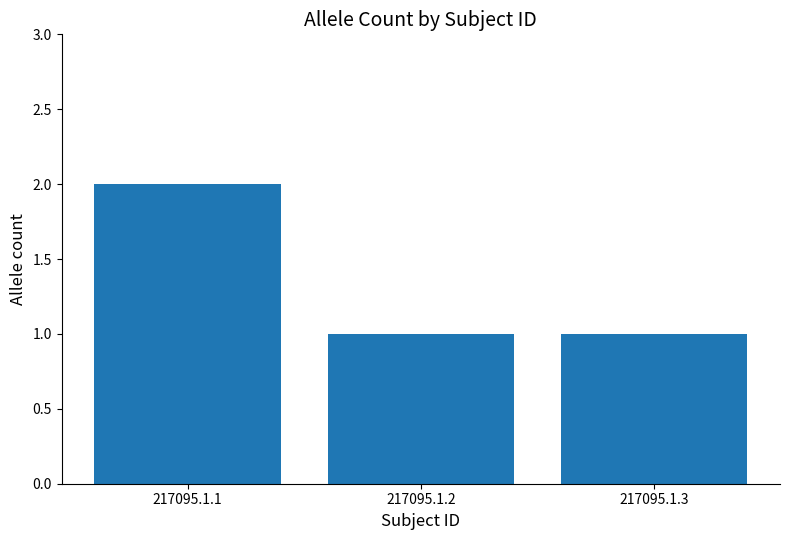

What is the sum of all values?

4